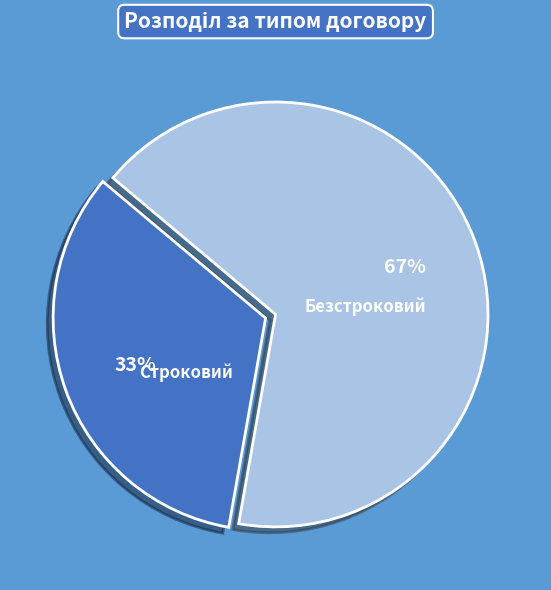

To the nearest percent, what is the average slice percentage?

50%